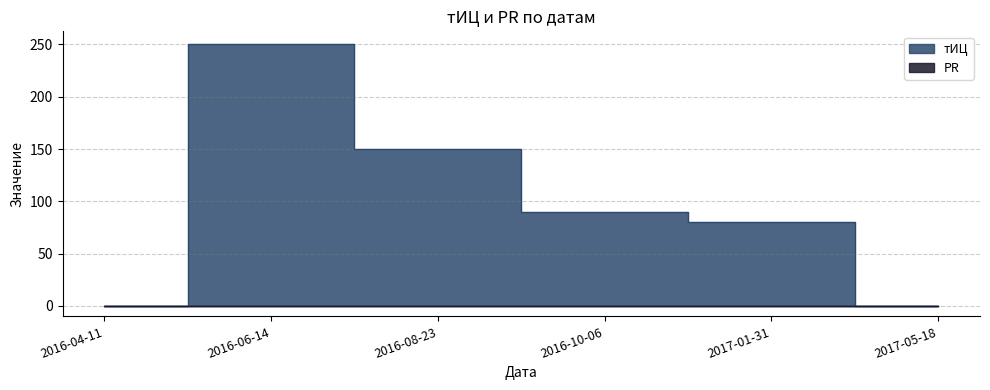

The value at 2016-04-11 is 0. True or false?

True